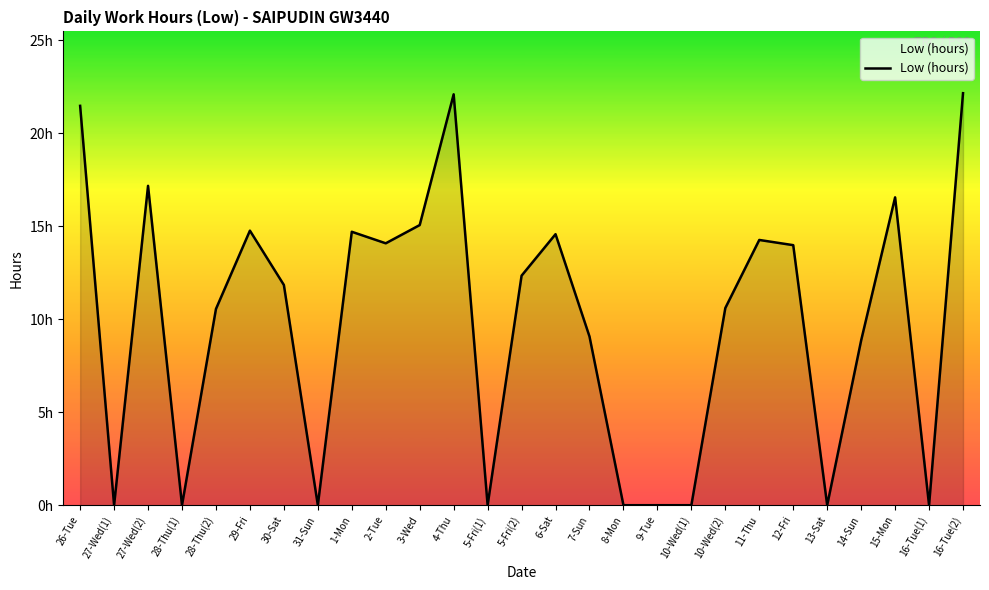

Does the chart have visible grid lines?

No